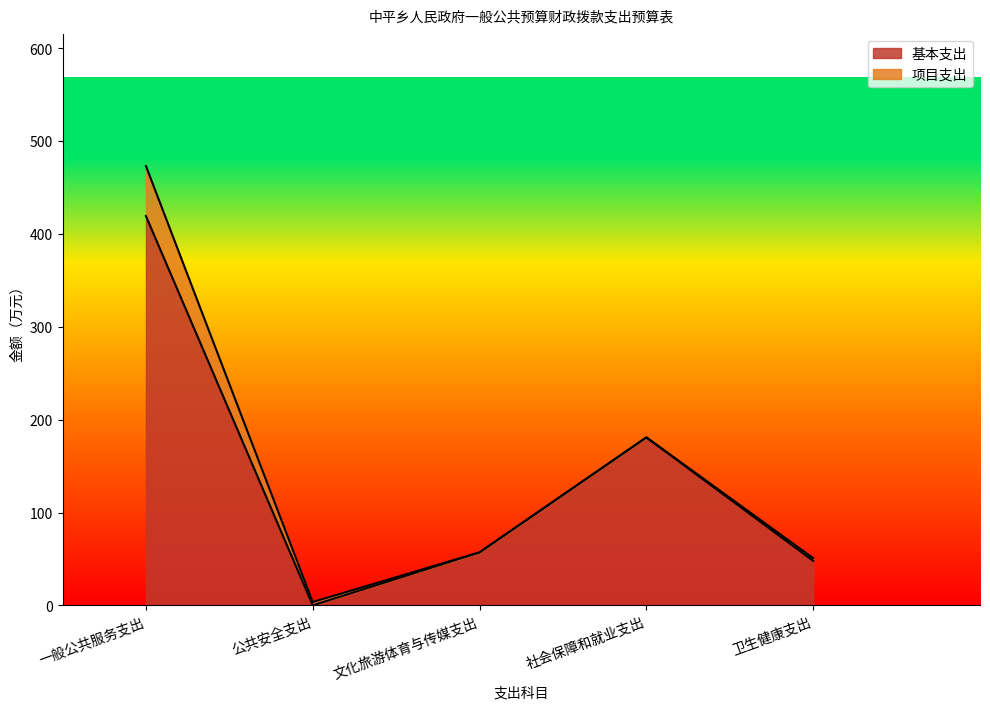

Reading left to right, extract all data points from this chart.

419.5	0.0	57.1	180.9	47.9